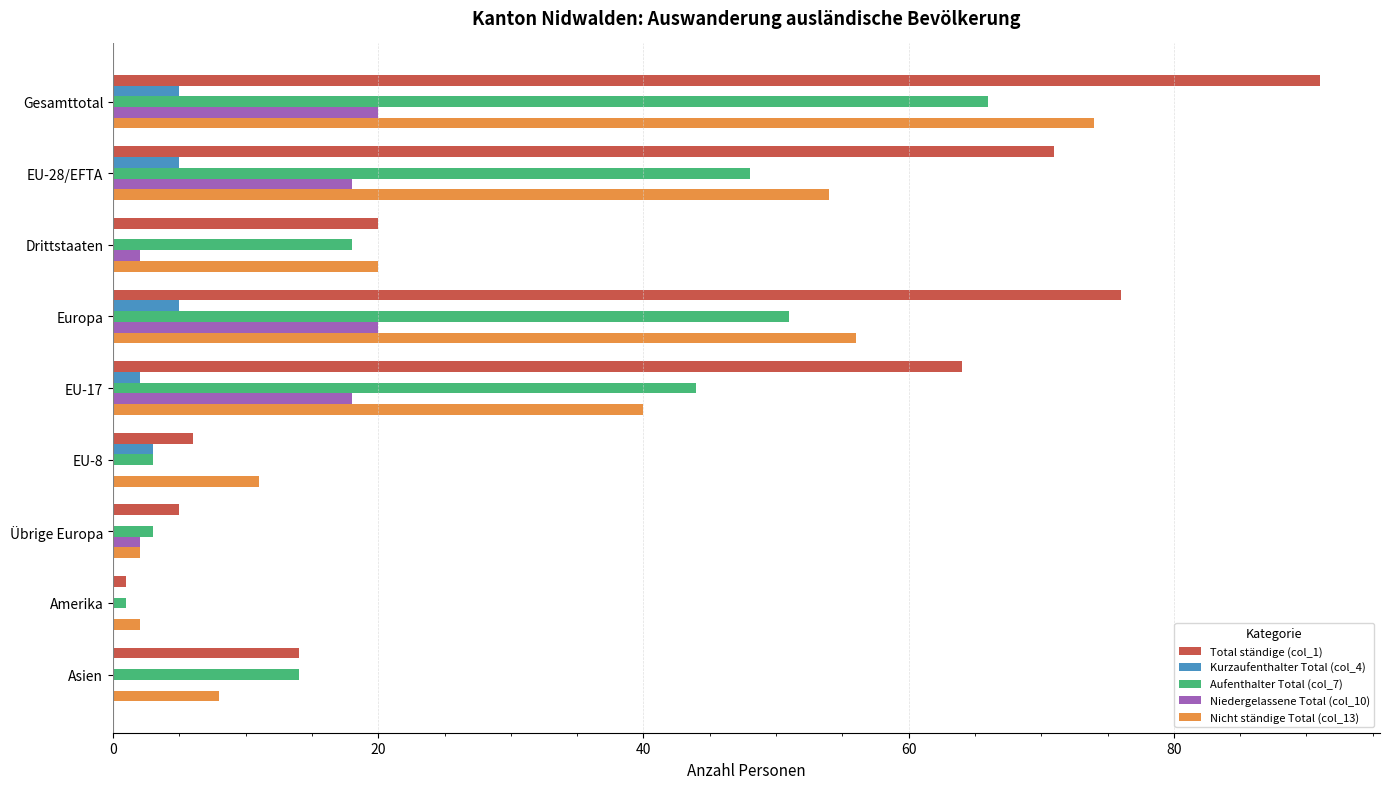

What is the average value of the Niedergelassene Total (col_10) series?

9